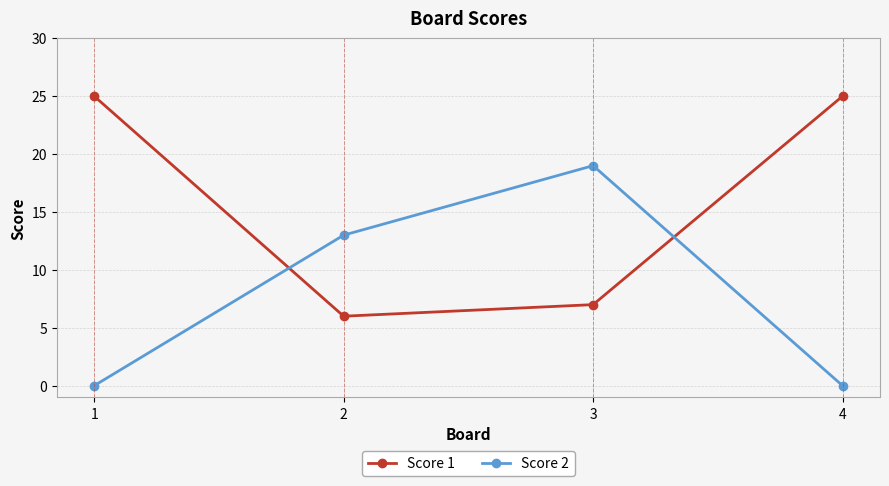

Rank the series by their maximum value, from highest to lowest.

Score 1, Score 2